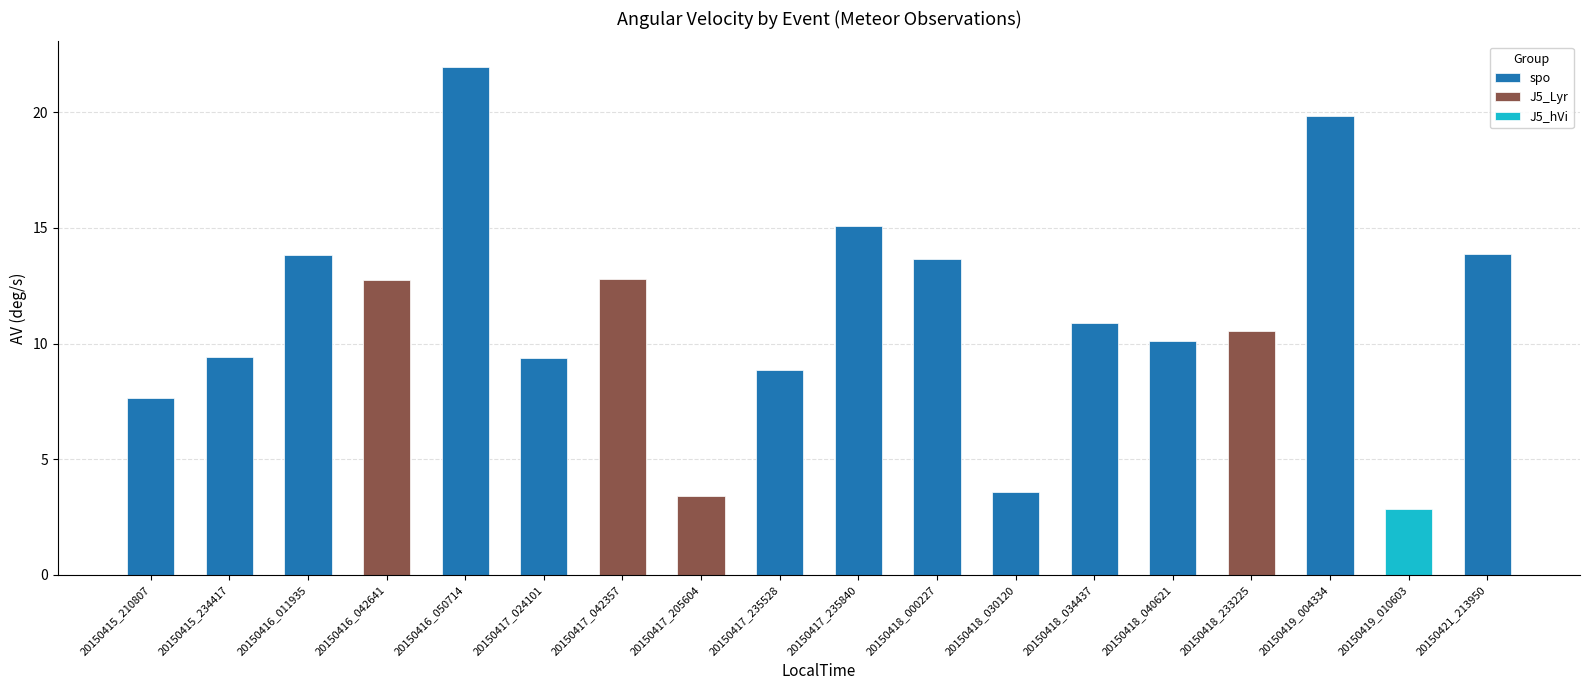

What is the average value?

11.1